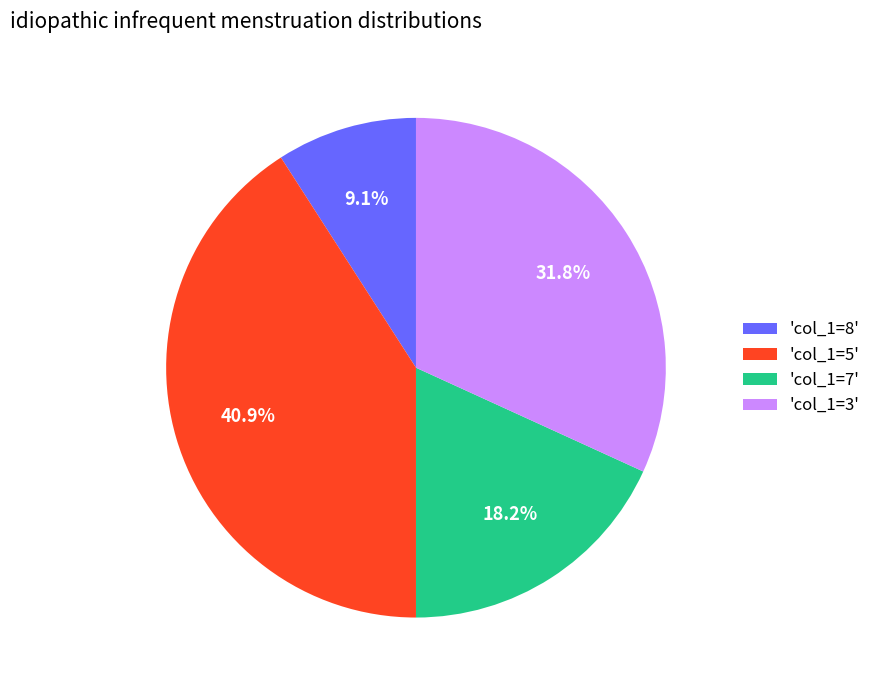

What is the largest slice in the pie chart?

'col_1=5'